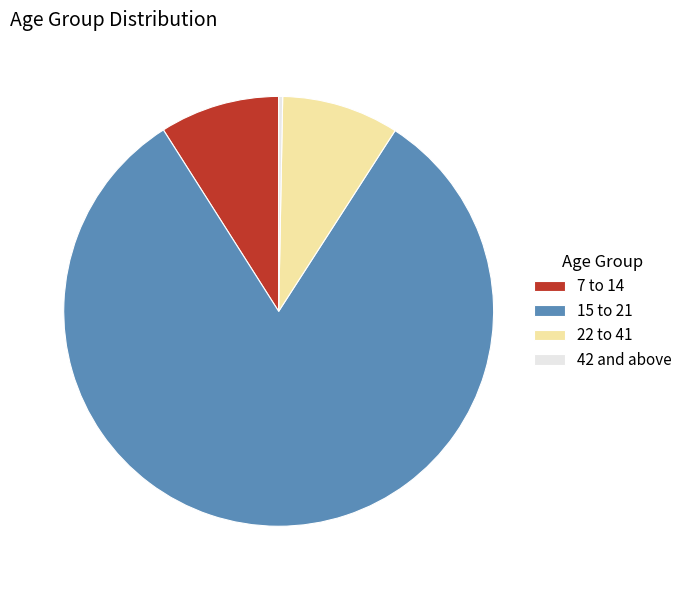

Which slice is the smallest?

42 and above